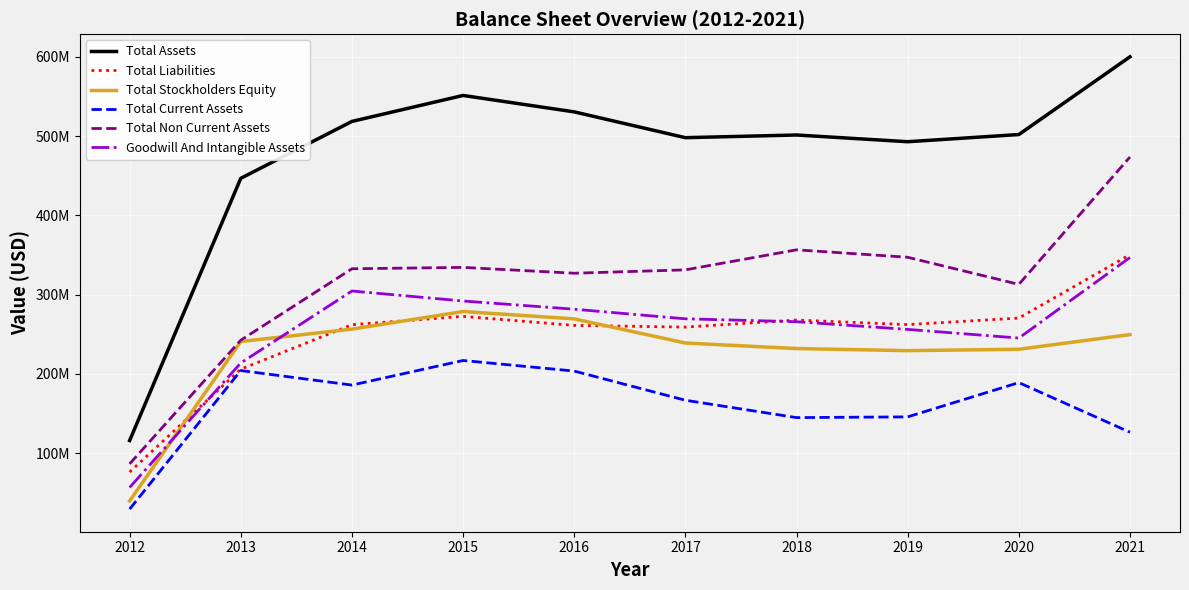

What is the difference between the second highest and second lowest values in the Total Non Current Assets series?

113974000